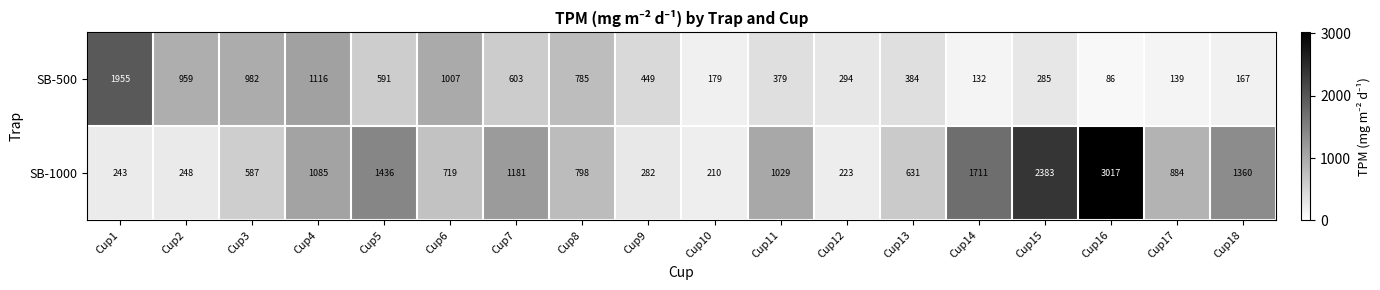

What is the difference between the SB-500 values at Cup5 and Cup4?

525